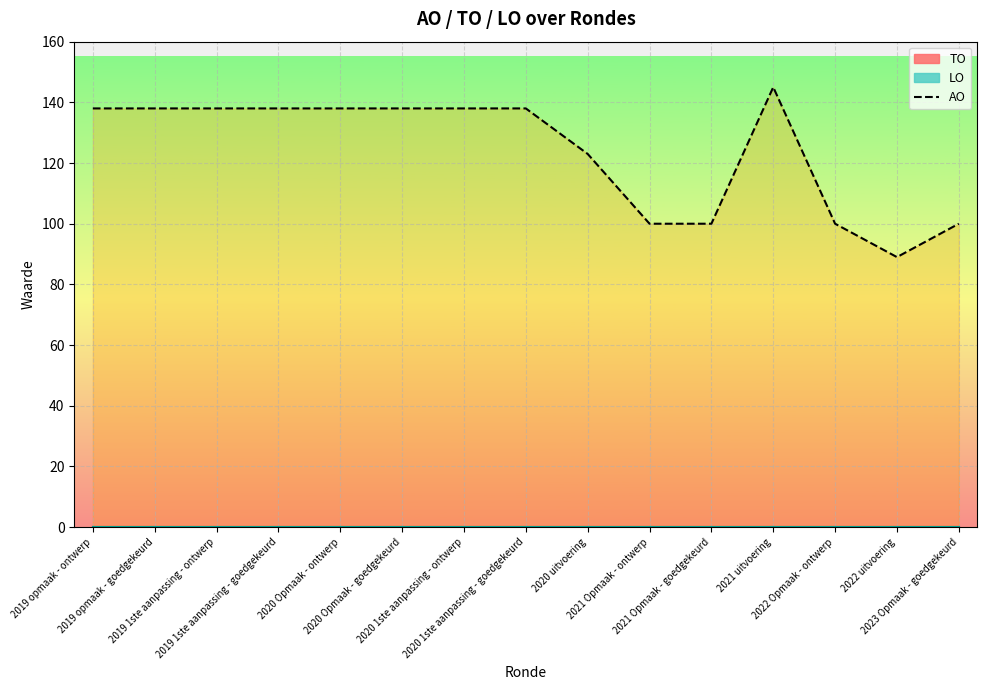

What is the sum of the values at 2020 uitvoering and 2021 Opmaak - ontwerp?

223